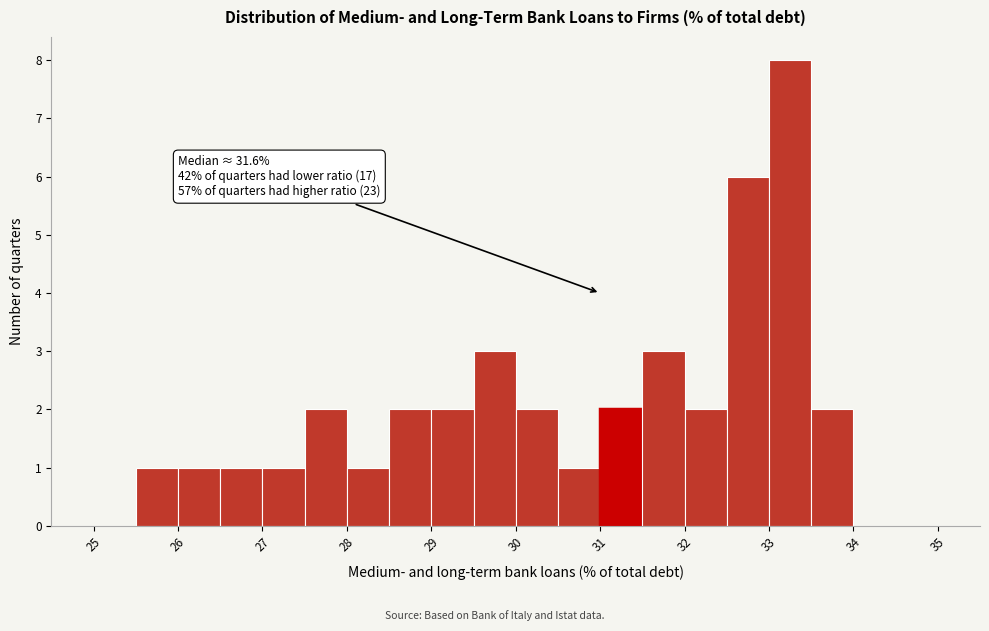

Which range on the x-axis has the tallest bar?

33.0 to 33.5